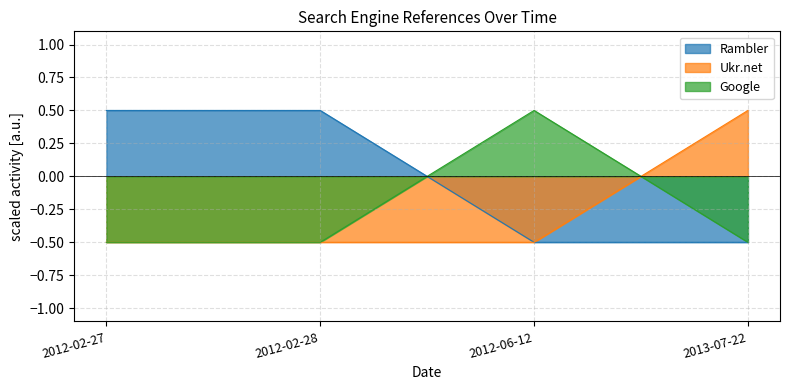

What is the difference between the maximum and minimum values in the Rambler series?

1.0